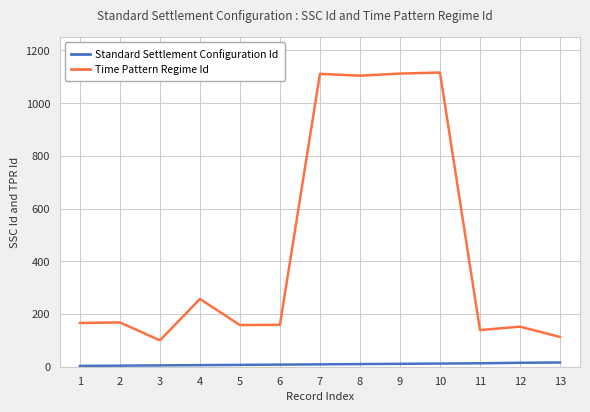

Is the value of Standard Settlement Configuration Id at 11 greater than the value of Time Pattern Regime Id at 9?

No